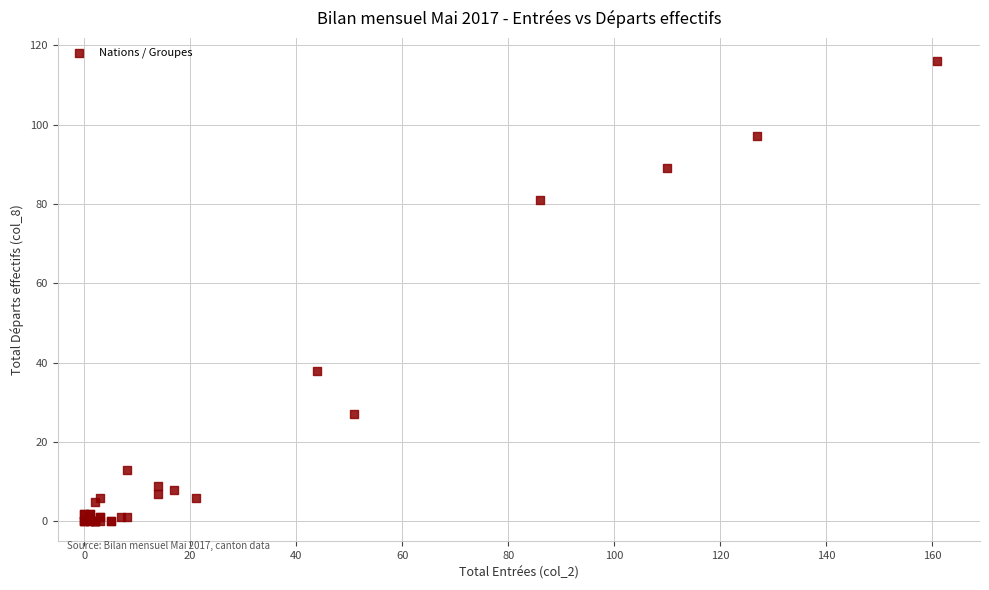

What Y value in the scatter plot is closest to 58?

38